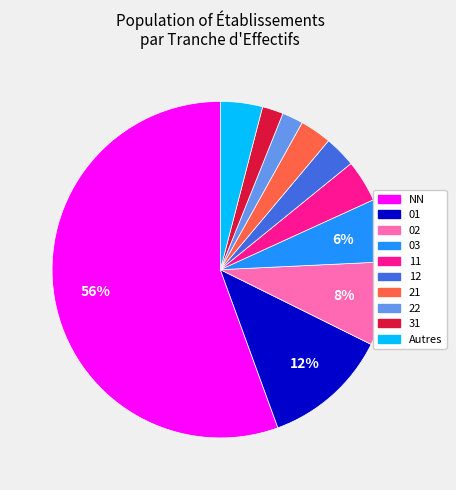

Is there a majority slice in this chart?

Yes